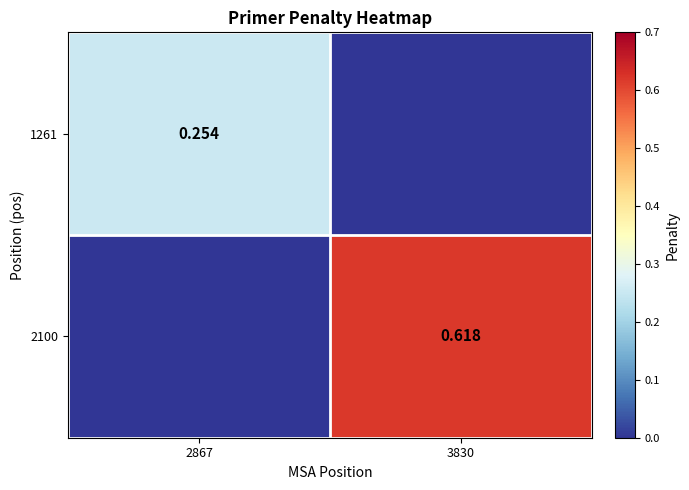

What is the sum of all 1261 values?

0.3